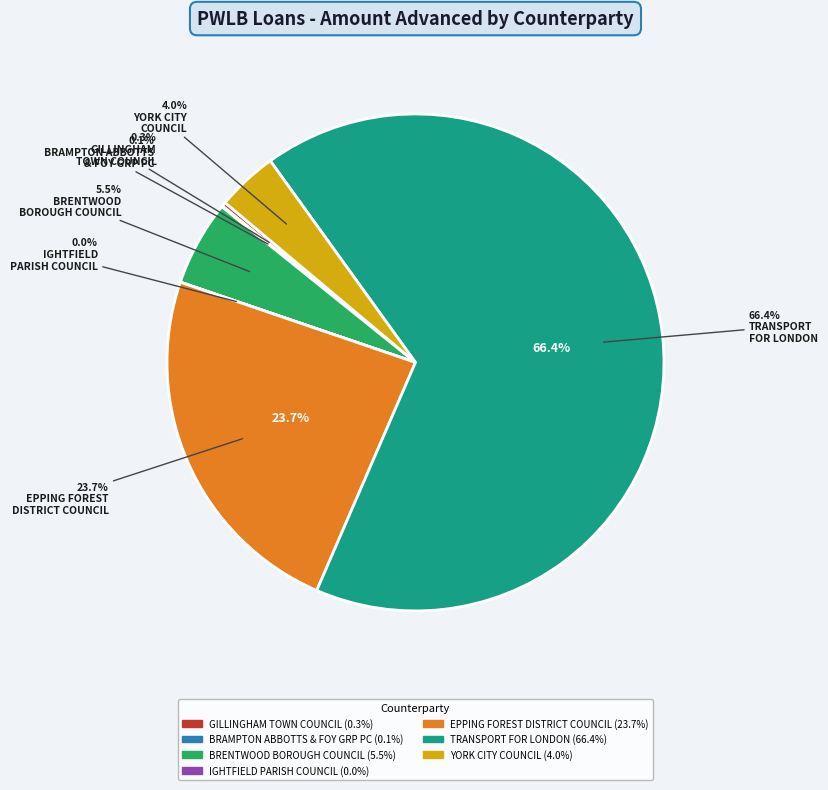

The TRANSPORT FOR LONDON slice represents 66% of the pie. True or false?

True